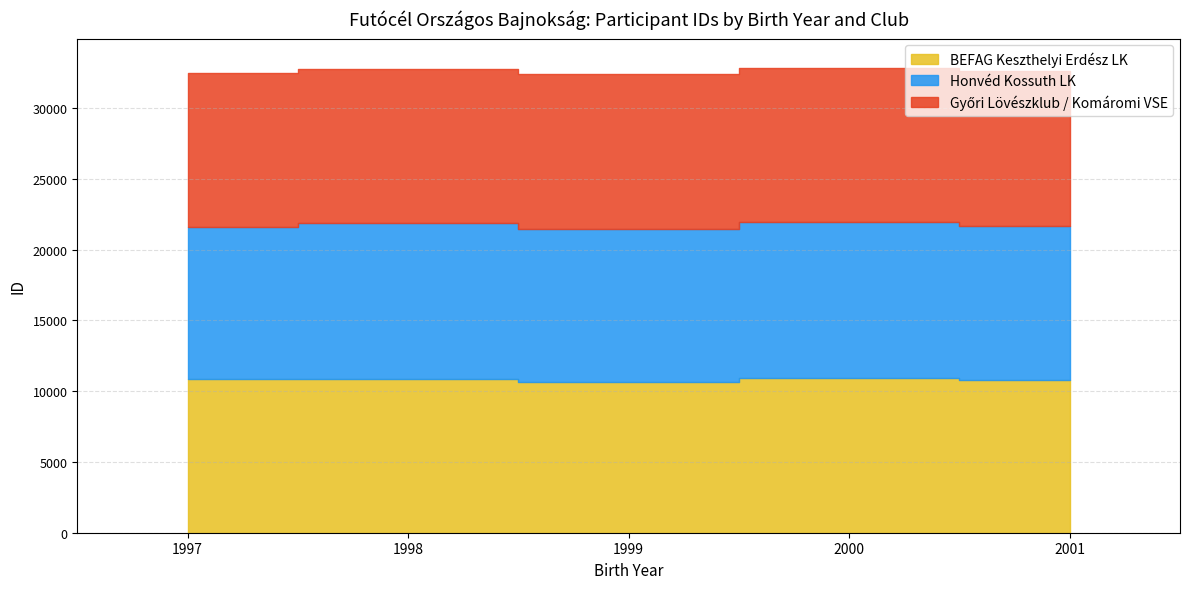

What are all the series names shown in the legend?

BEFAG Keszthelyi Erdész LK, Honvéd Kossuth LK, Győri Lövészklub / Komáromi VSE